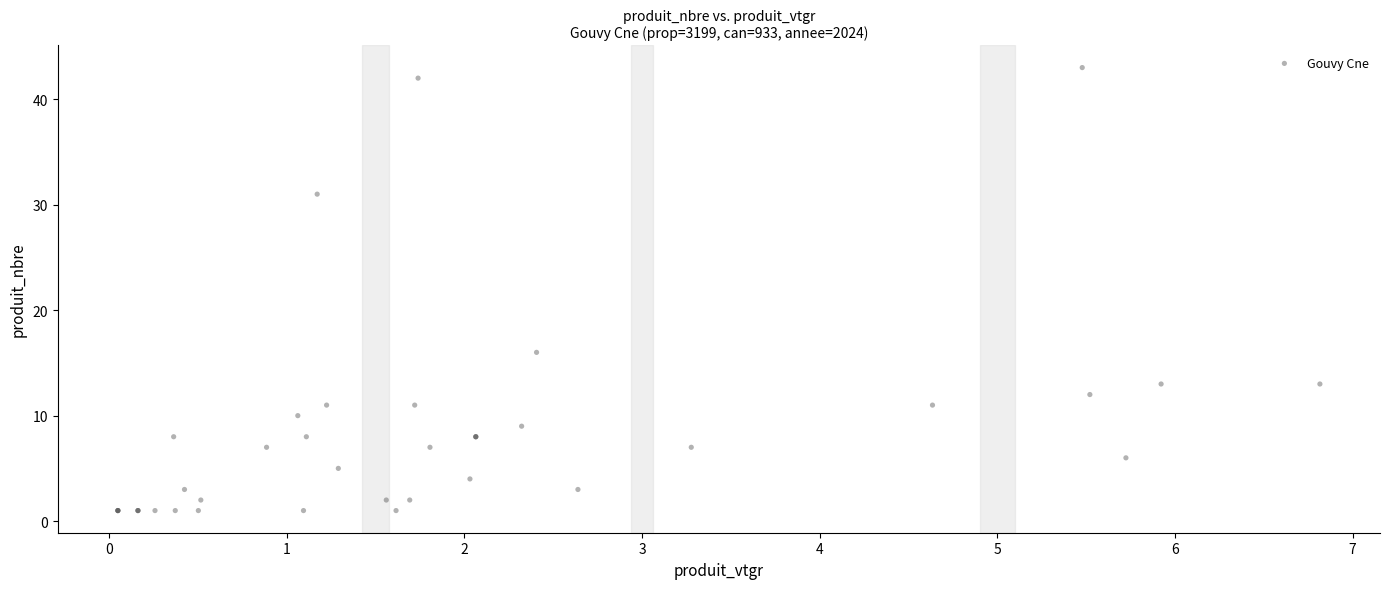

What Y value in the scatter plot is closest to 22?

16